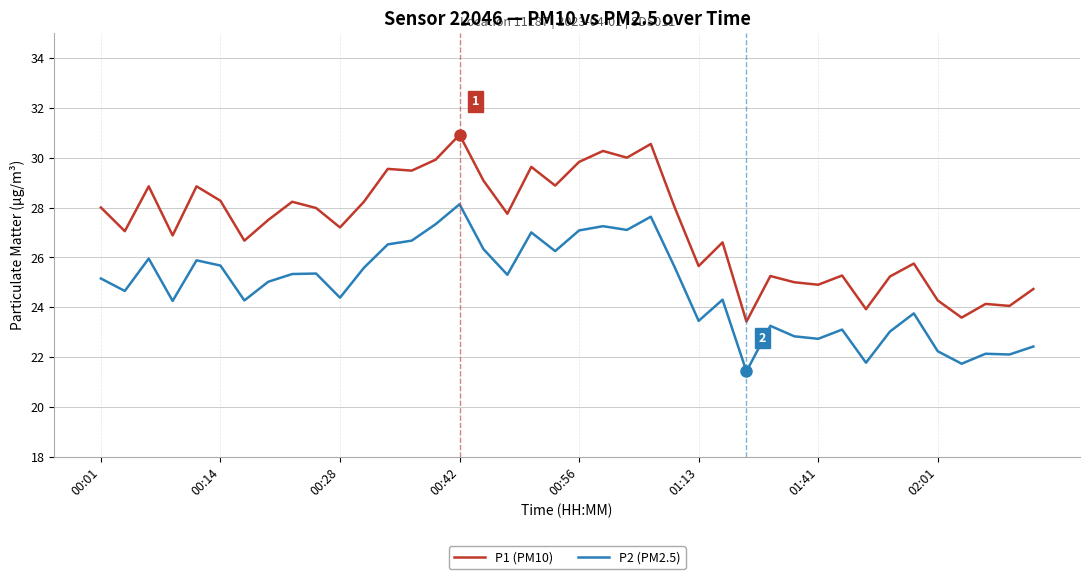

Which series has the largest range (max minus min)?

P1 (PM10)